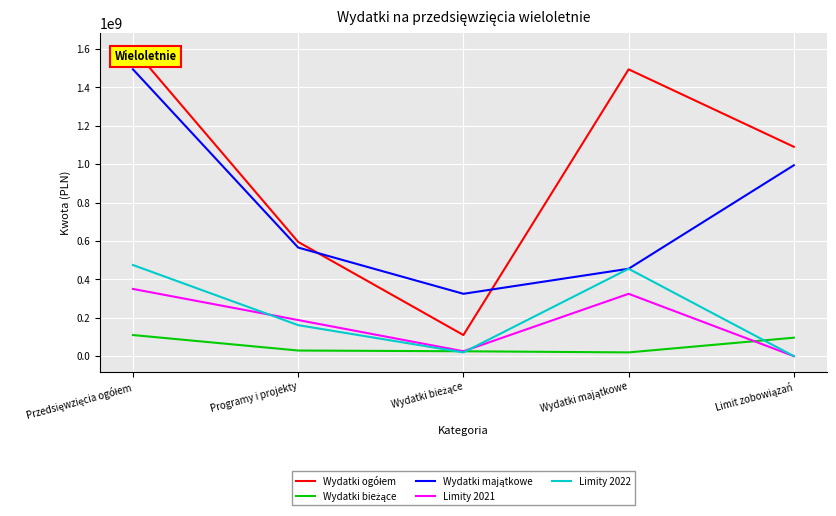

In Wydatki ogółem, how many points are higher than both neighbors (excluding endpoints)?

1